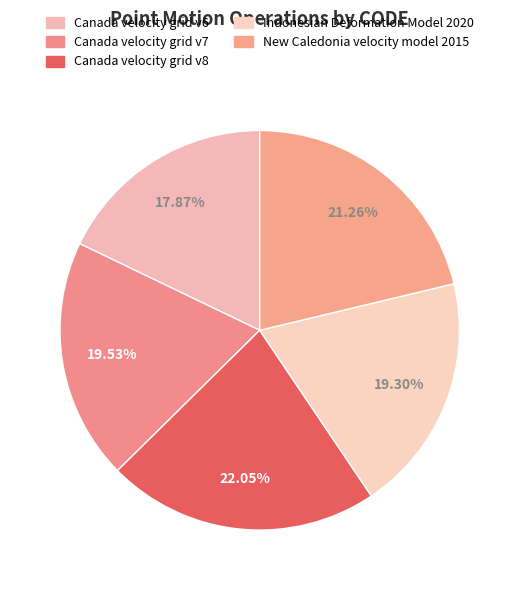

Which slice is the largest?

Canada velocity grid v8